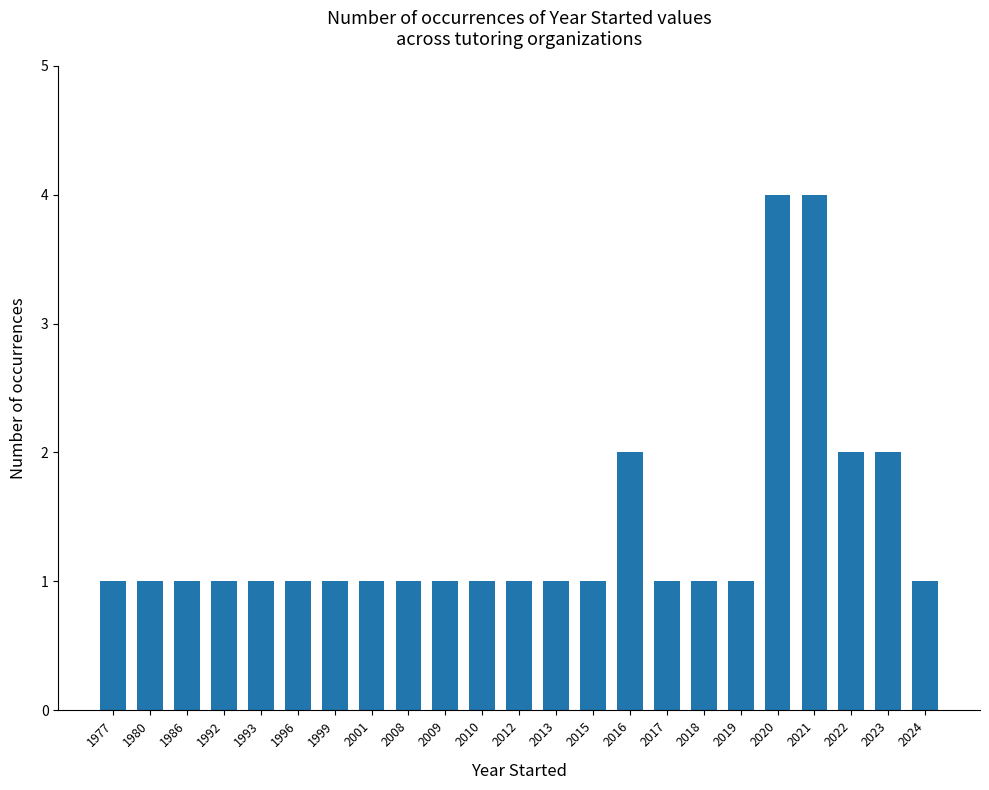

What is the value of the 12th bar from the left?

1